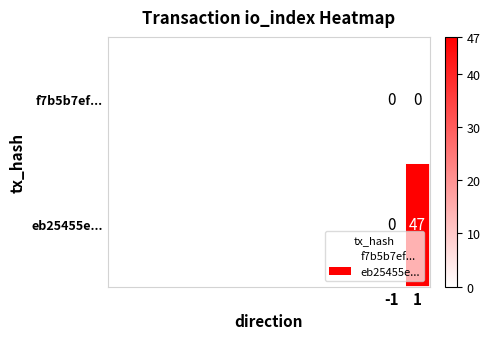

What is the total value across all series at 1?

47